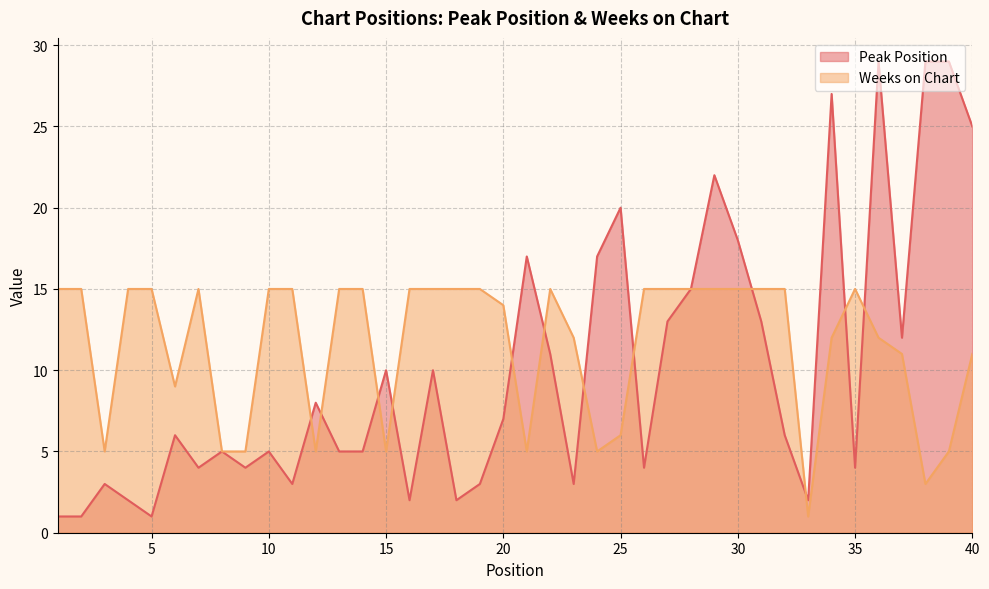

The Weeks on Chart series shows 15 at 27. True or false?

True